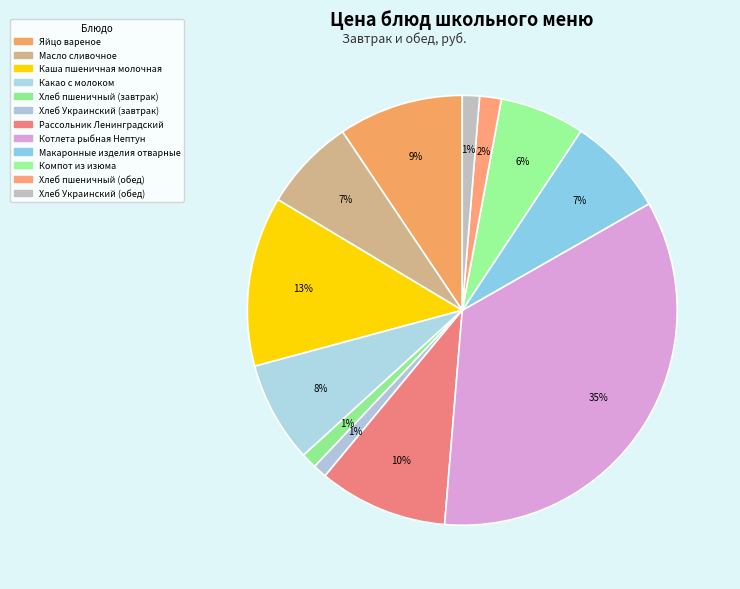

Count the number of slices in the pie.

12